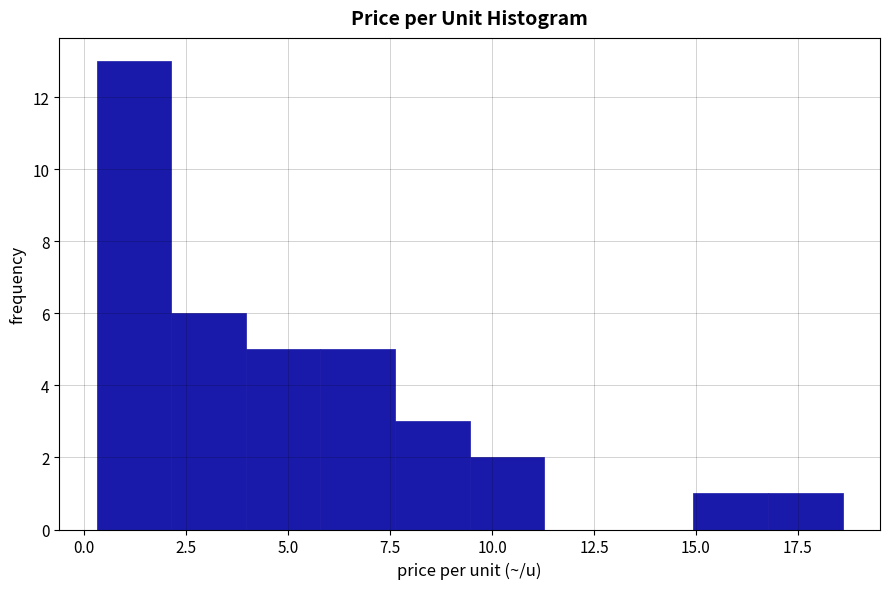

Around what value on the x-axis is the tallest bar? Give the approximate position of its centre, as read against the axis.

1.0